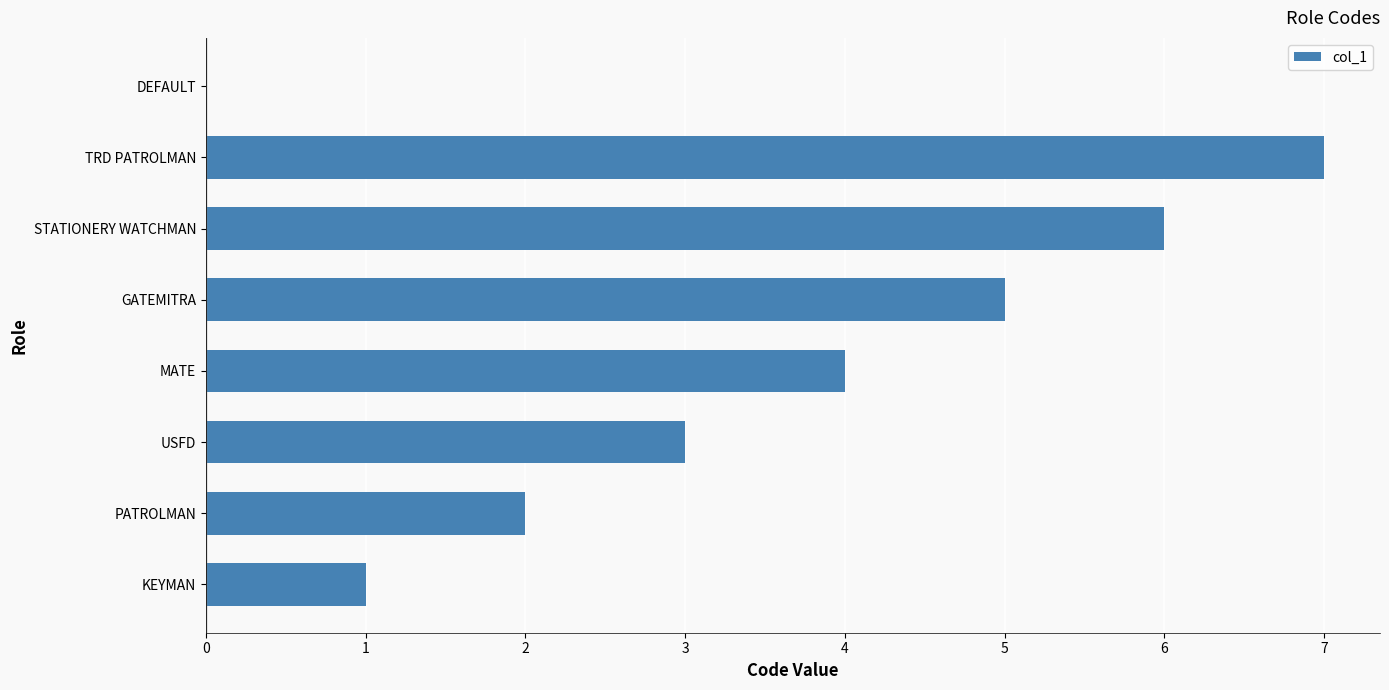

What is the sum of all values?

28